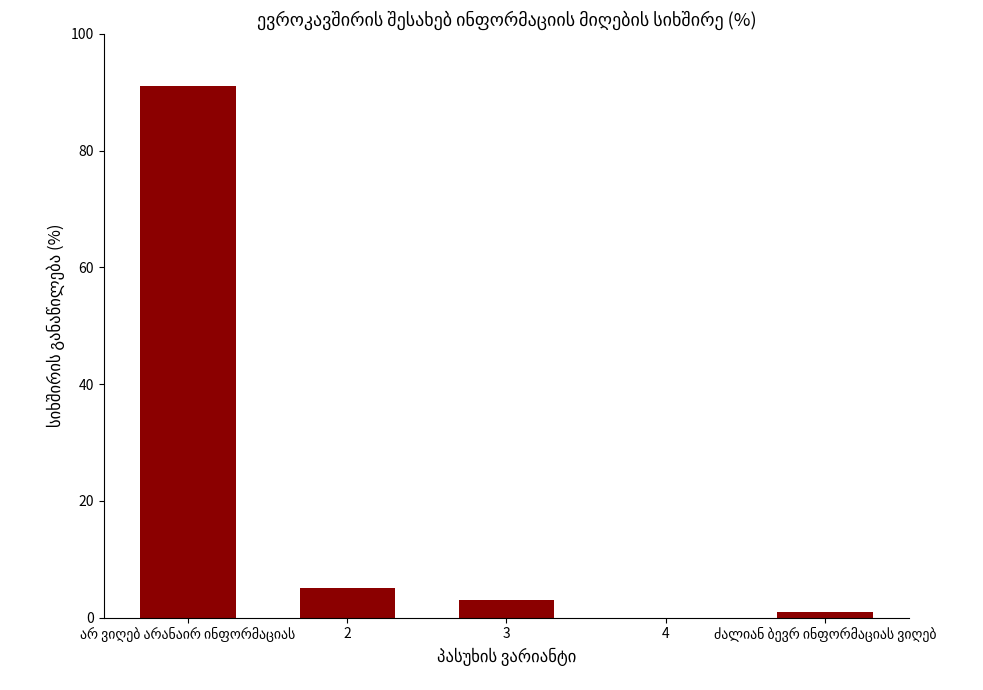

What is the sum of all values?

100